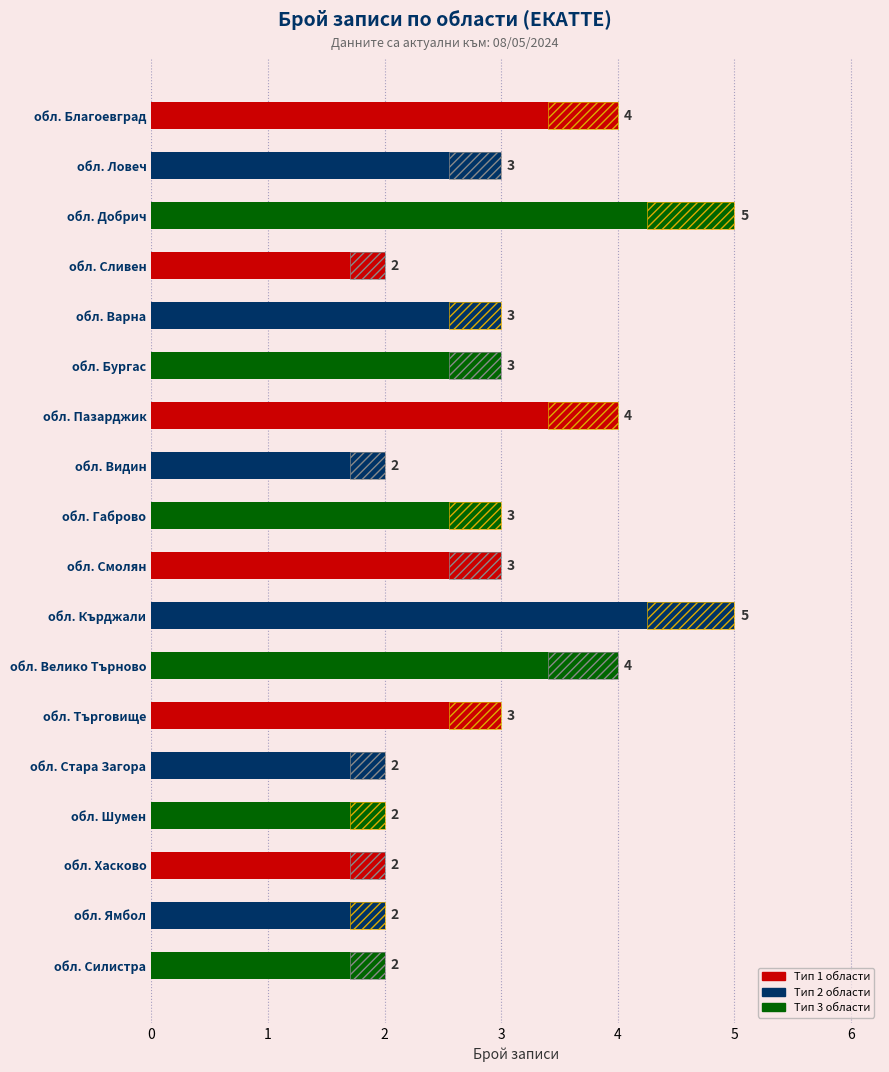

Rank the categories by value from highest to lowest.

обл. Добрич, обл. Кърджали, обл. Благоевград, обл. Пазарджик, обл. Велико Търново, обл. Ловеч, обл. Варна, обл. Бургас, обл. Габрово, обл. Смолян, обл. Търговище, обл. Сливен, обл. Видин, обл. Стара Загора, обл. Шумен, обл. Хасково, обл. Ямбол, обл. Силистра